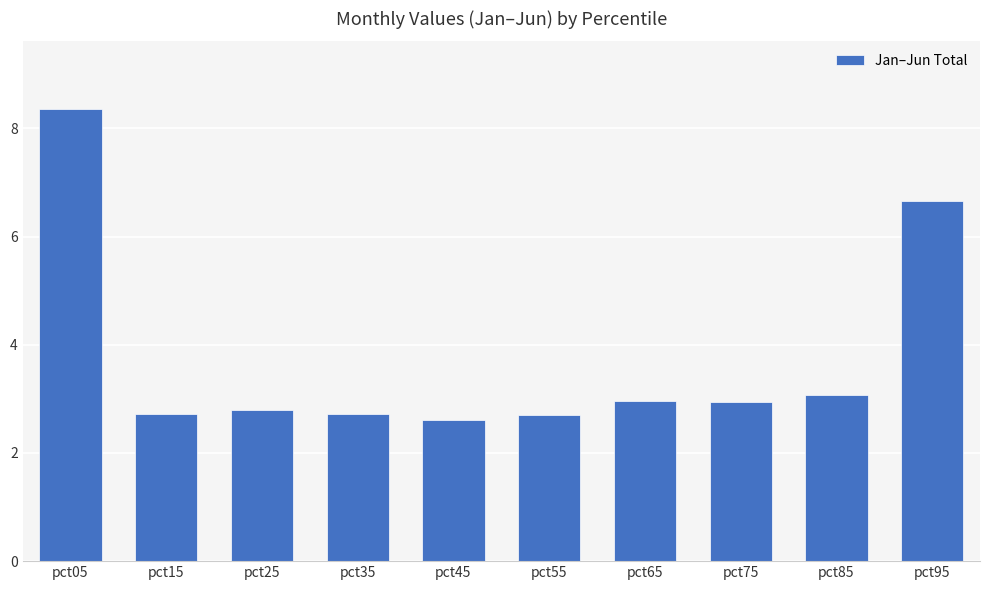

What is the greatest value displayed?

8.4